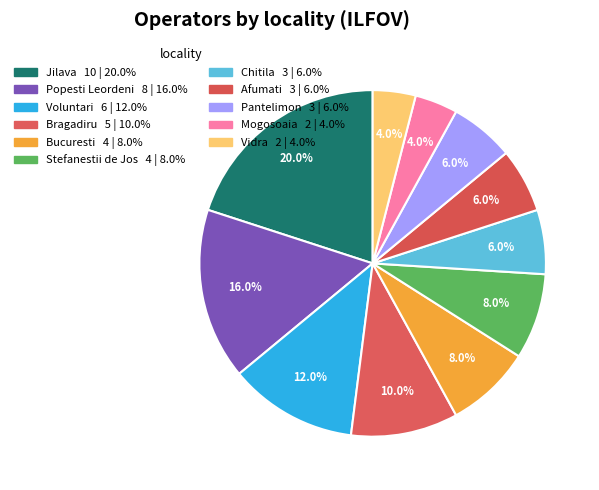

To the nearest percent, what is the difference between the largest and smallest slice percentages?

16%